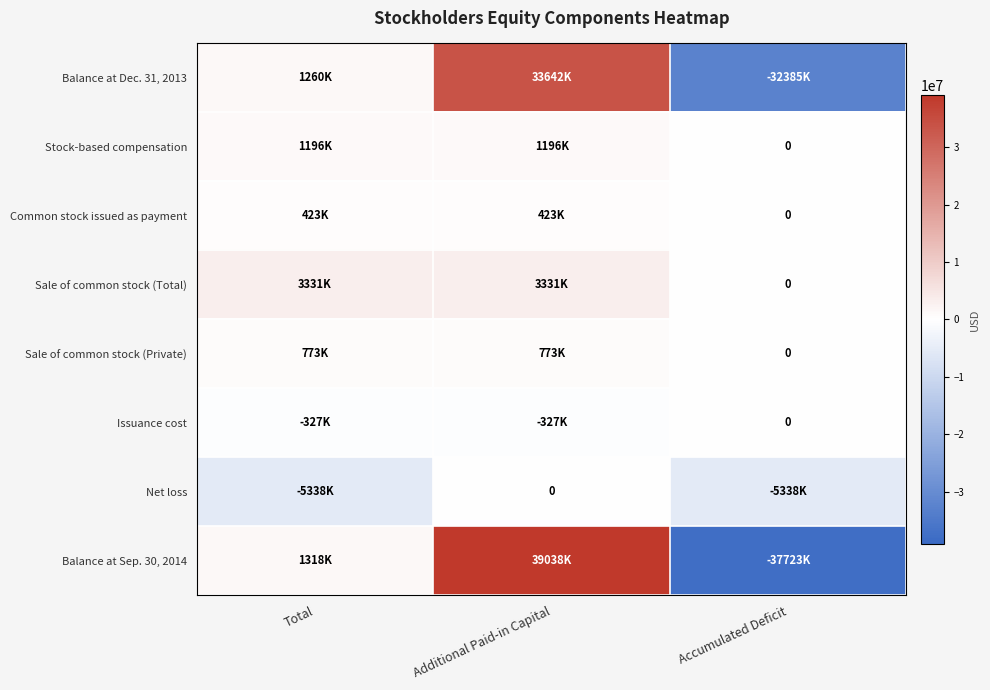

What is the total value across all series at Total?

2636000